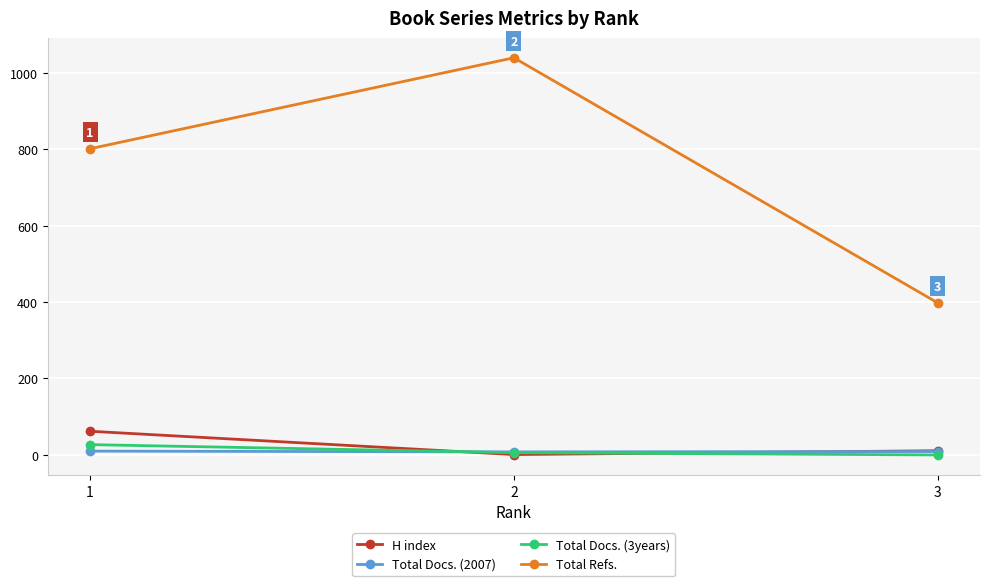

Between 1 and 3, which series saw the biggest shift?

Total Refs.